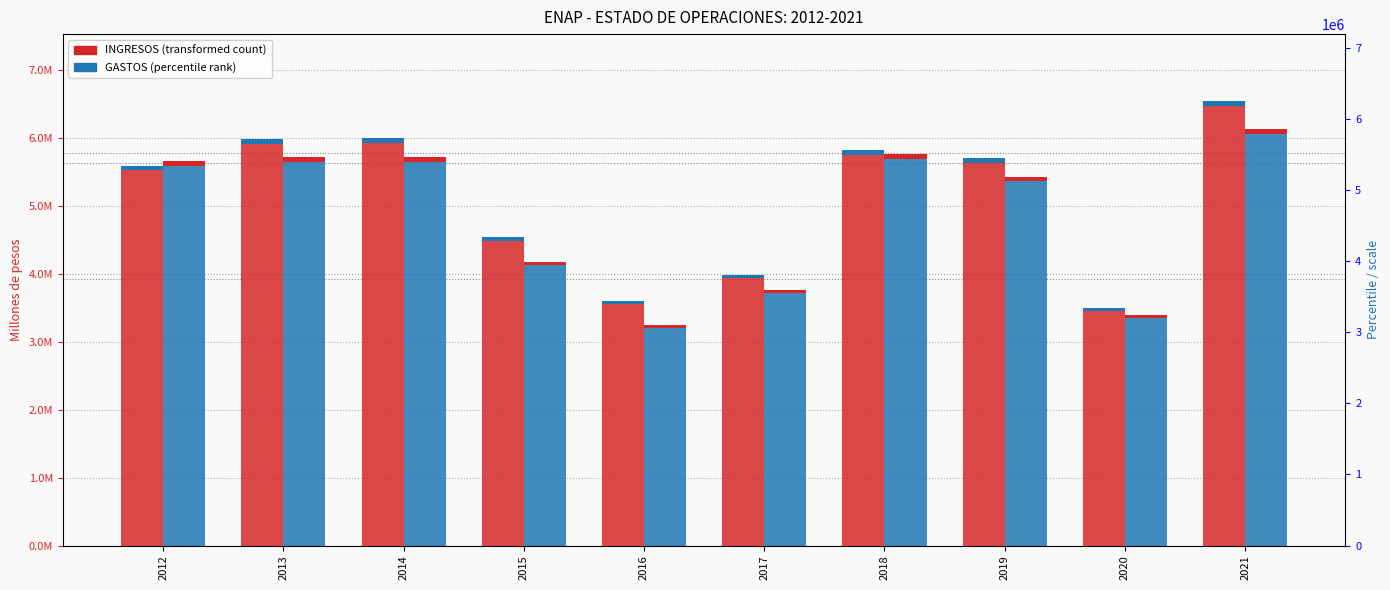

Count the number of categories in the chart.

10